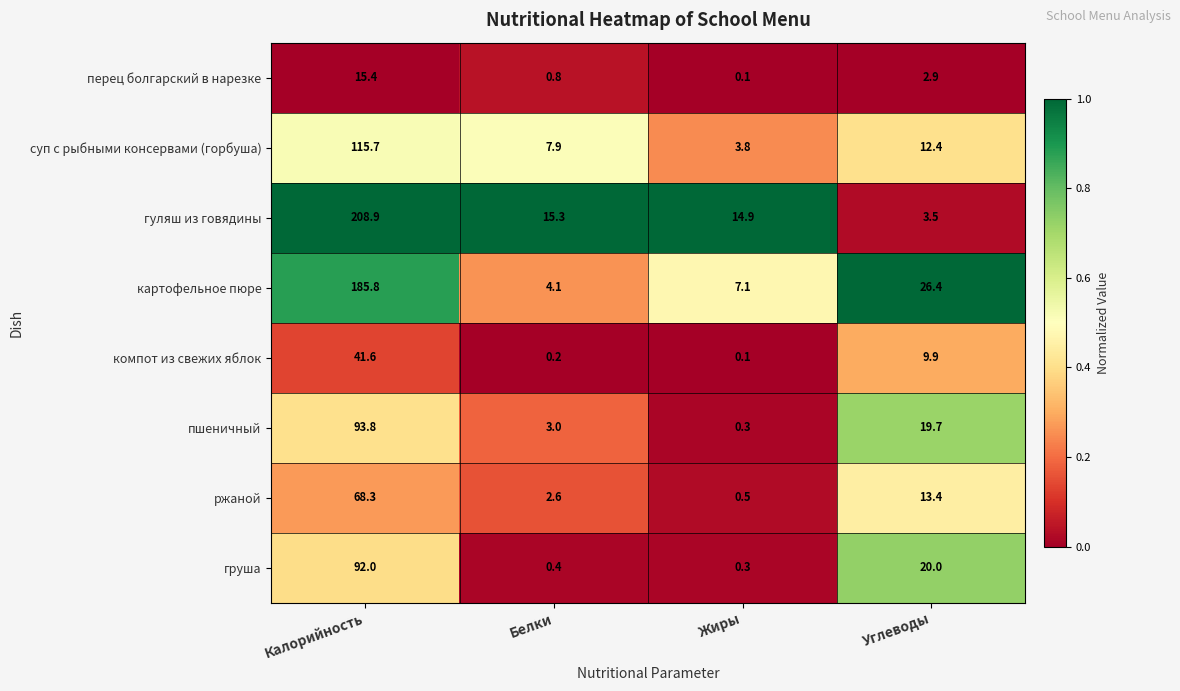

What is the maximum value shown in the chart?

208.9